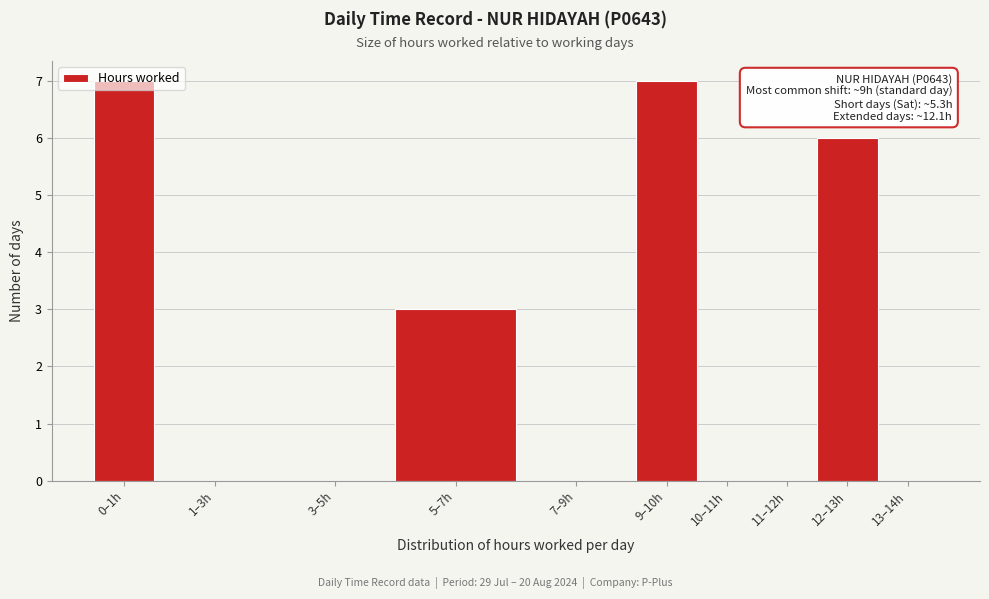

What is the sum of all values?

23